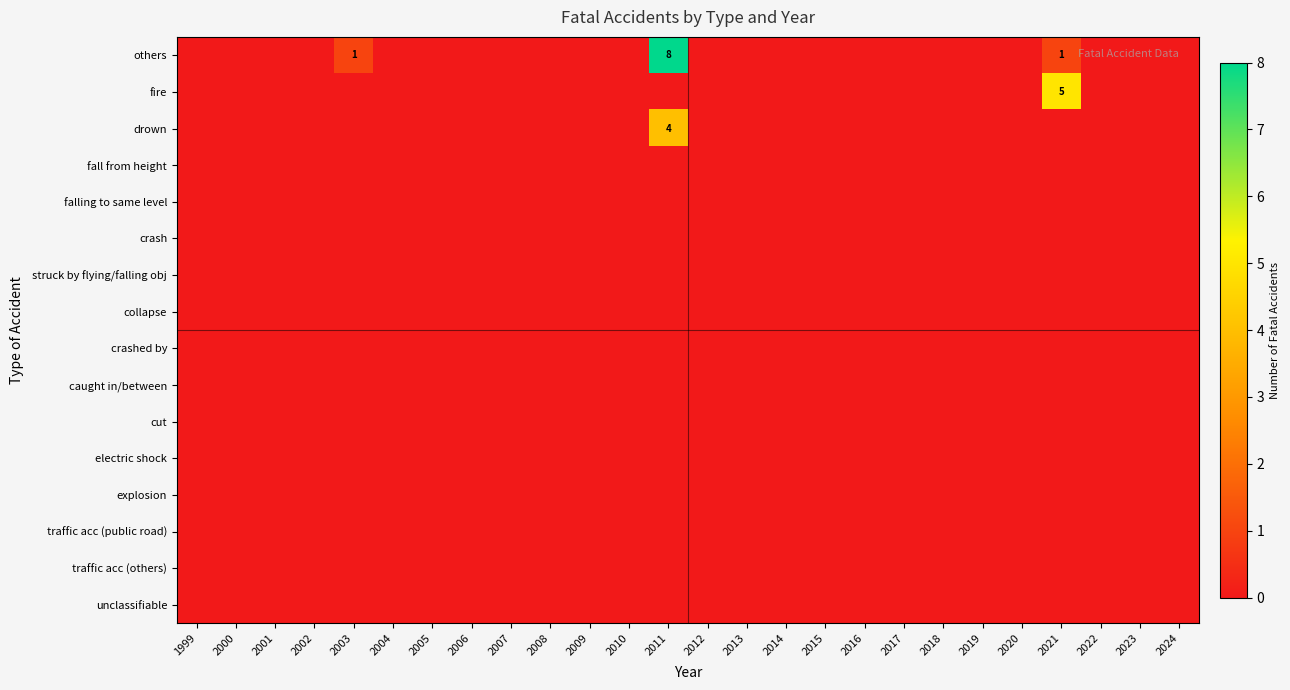

Which category has the highest value in the caught in/between series?

1999